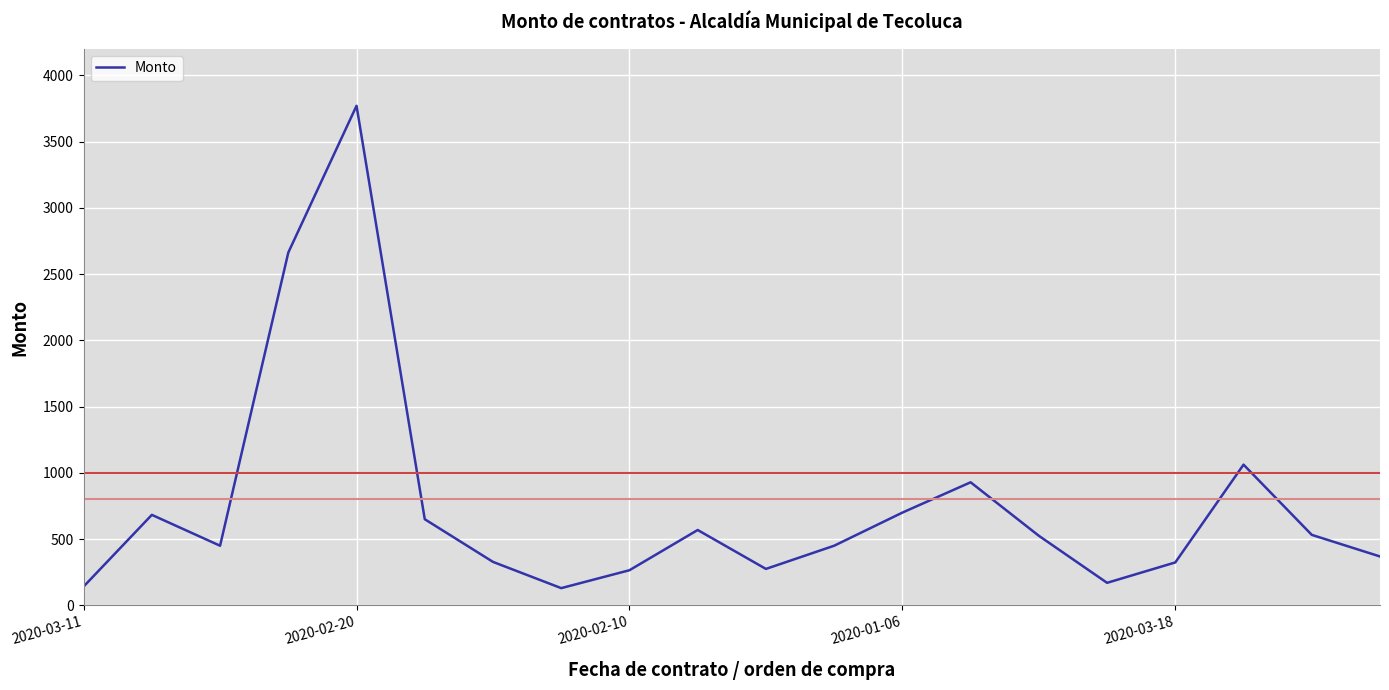

What is the minimum value shown in the chart?

130.0